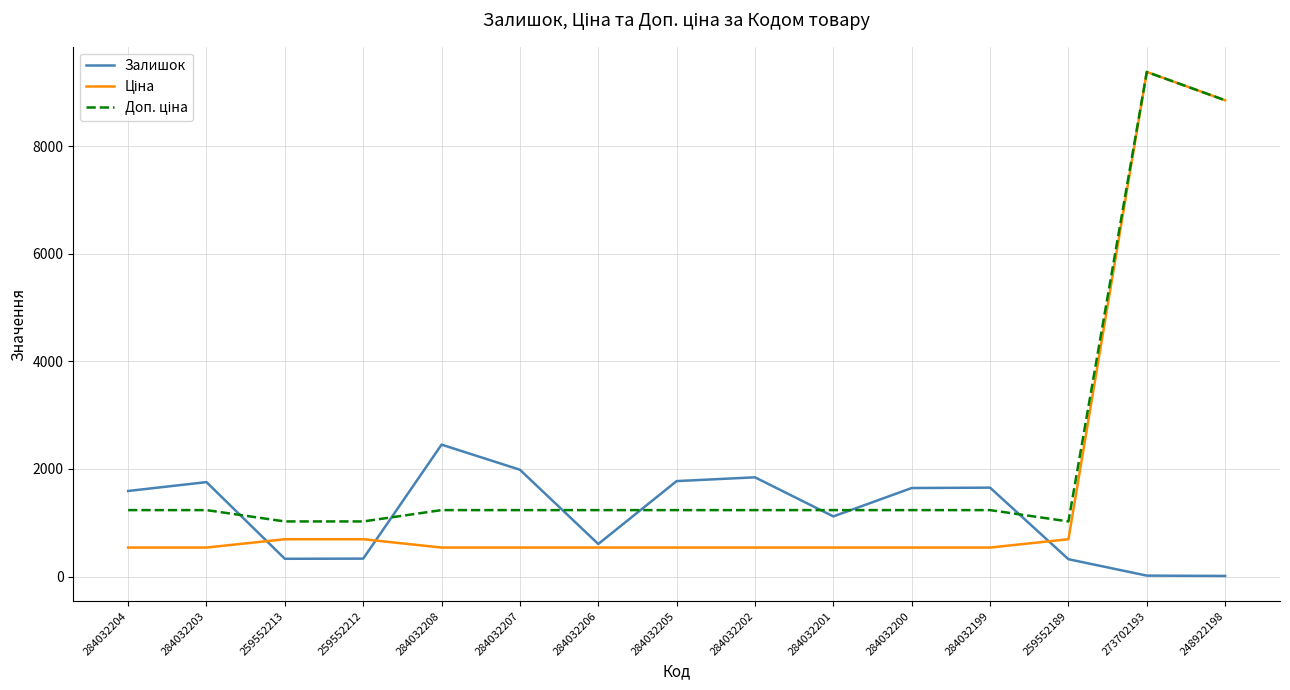

At which category is the sum across all series the highest?

273702193